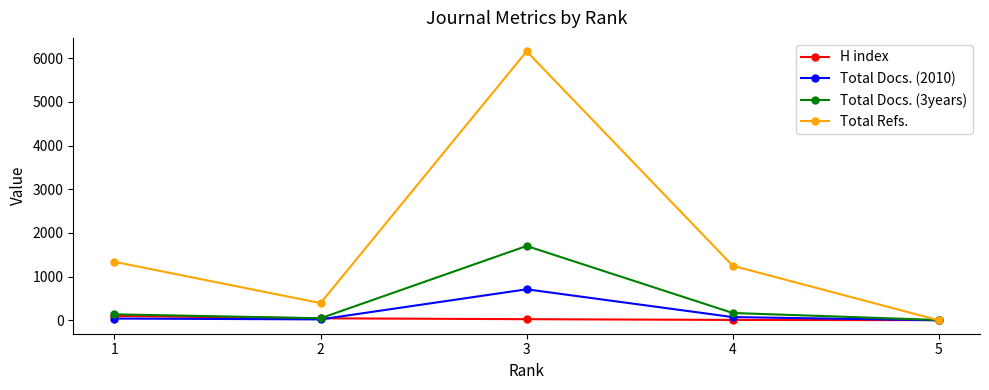

What is the difference between the second highest and minimum values in the Total Docs. (3years) series?

161